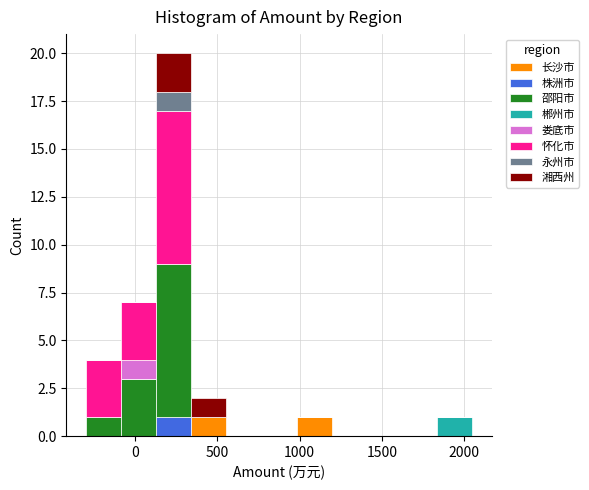

What is the total height of the stacked bar covering 1850 to 2050 on the x-axis? Neither the bar edges nor the heights are printed on the chart, so give them approximately, as read against the axes.

1